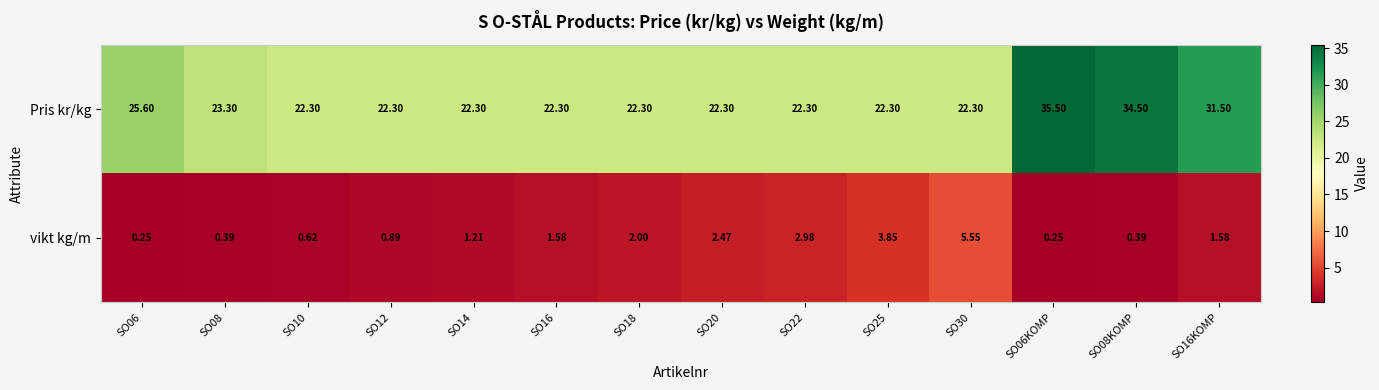

Is the value of Pris kr/kg at SO18 greater than the value of vikt kg/m at SO30?

Yes